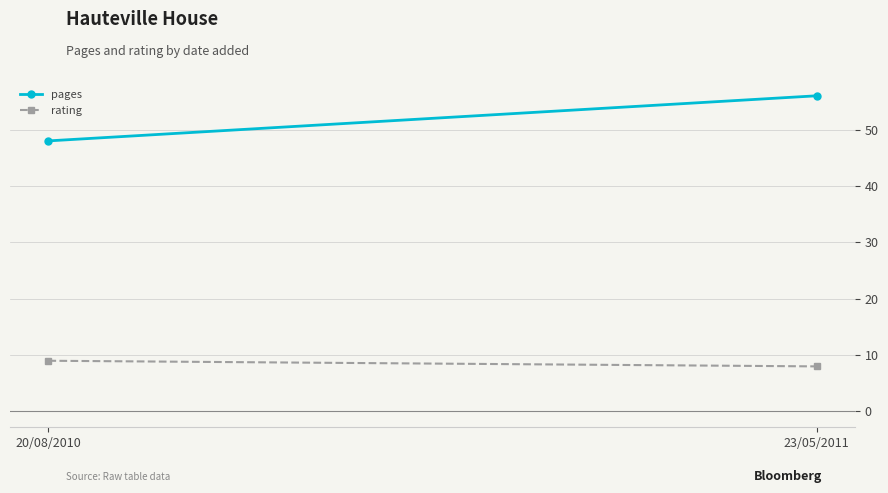

What position from the left is 20/08/2010?

1